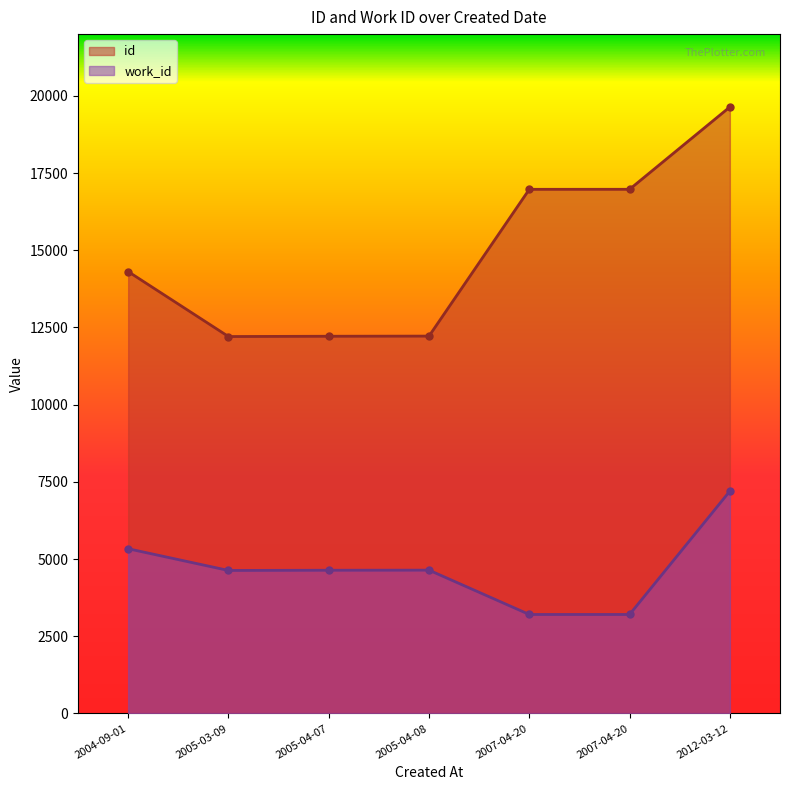

At which category does work_id reach its first local peak?

2004-09-01